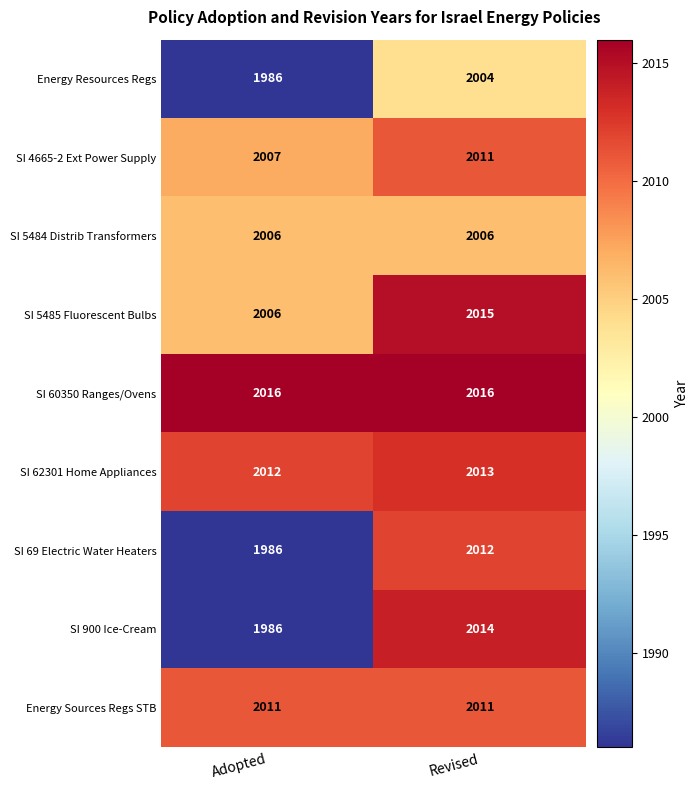

Which series changed the most between Adopted and Revised?

SI 900 Ice-Cream